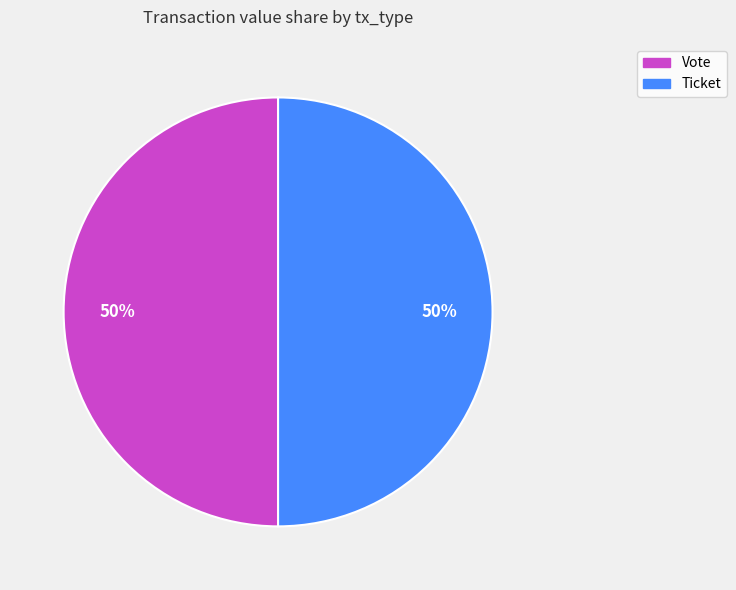

Is the sum of Ticket and Vote greater than half?

Yes